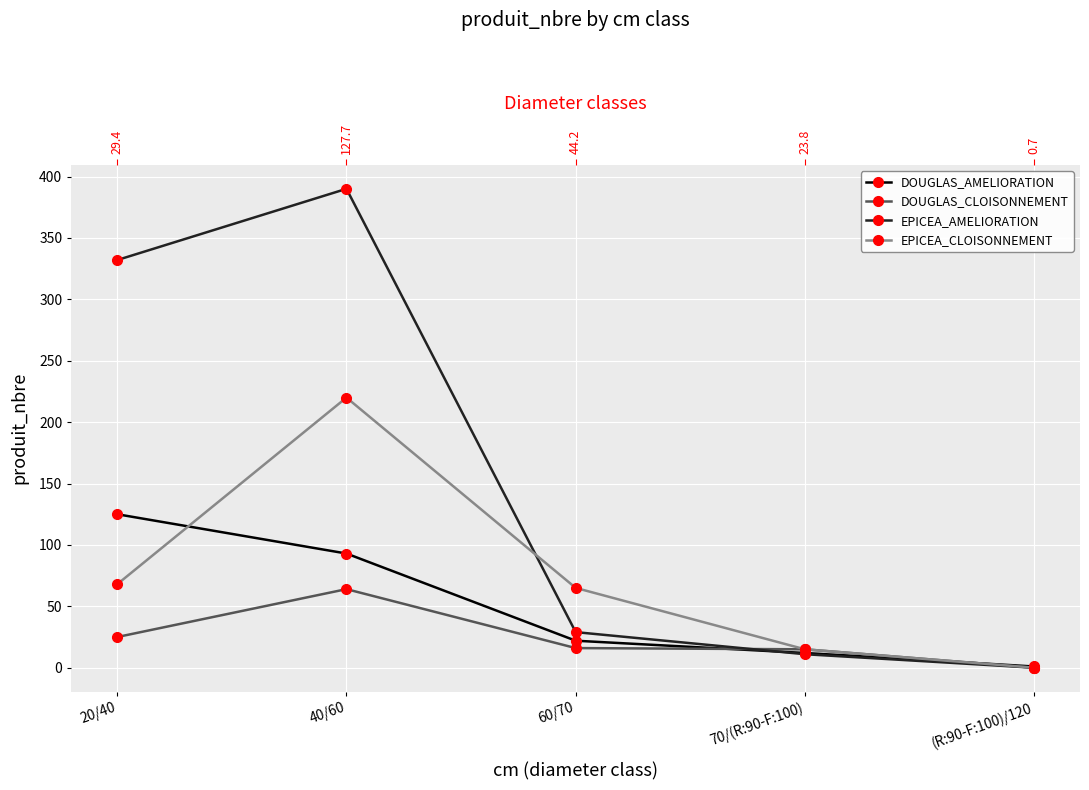

The value of DOUGLAS_CLOISONNEMENT at (R:90-F:100)/120 is -29. True or false?

False